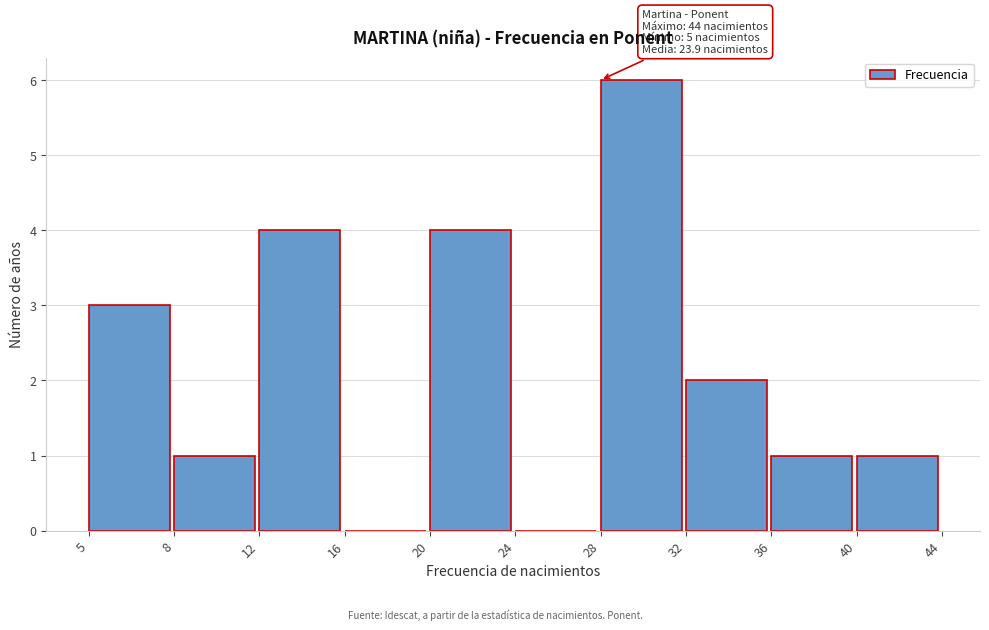

Reading left to right, transcribe all the data shown in this chart.

5=3	8=1	12=4	16=0	20=4	24=0	28=6	32=2	36=1	40=1